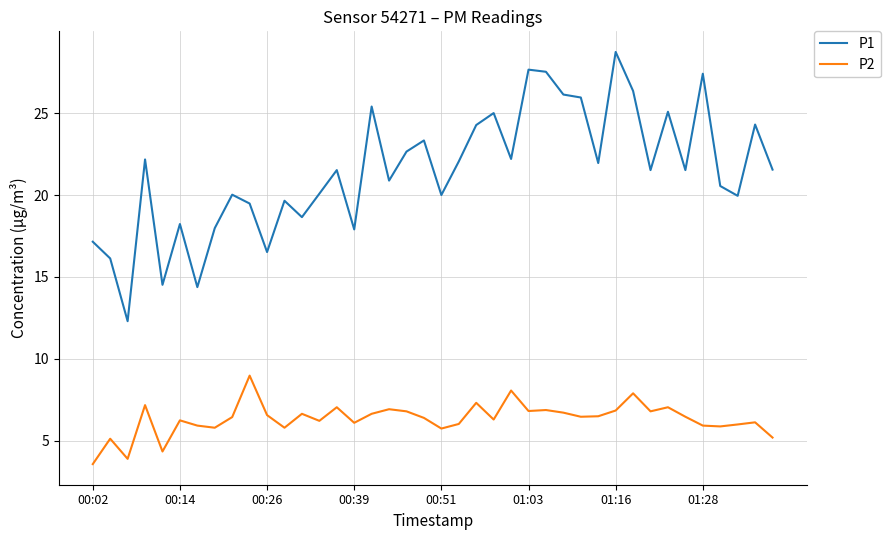

List the series in order of their peak value, highest first.

P1, P2